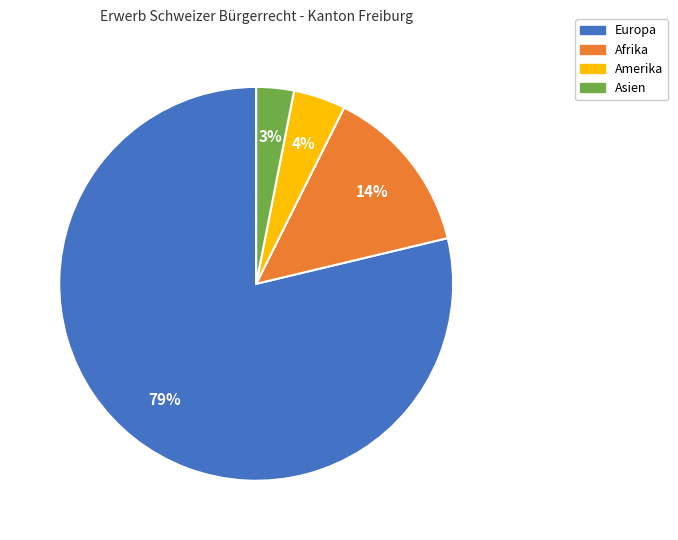

To the nearest percent, what is the difference between the largest and smallest slice percentages?

76%